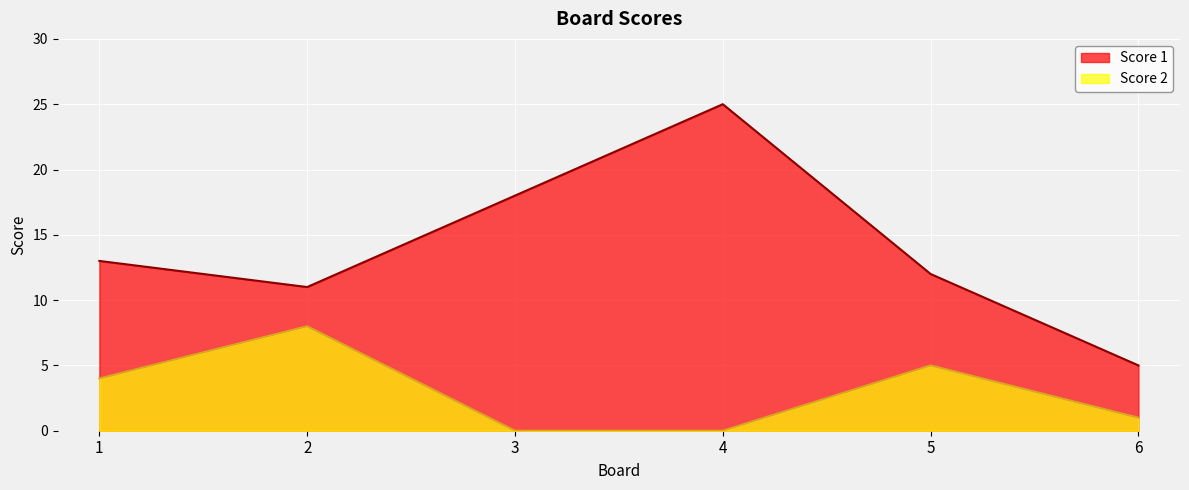

At which category does the chart reach its peak across all series?

4